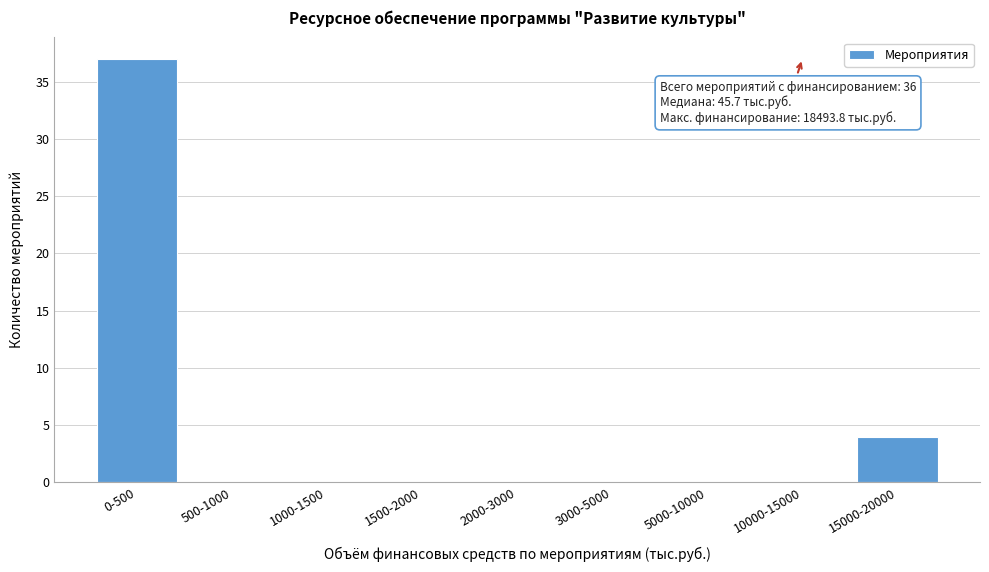

Reading left to right, transcribe all the data shown in this chart.

0-500=37	500-1000=0	1000-1500=0	1500-2000=0	2000-3000=0	3000-5000=0	5000-10000=0	10000-15000=0	15000-20000=4